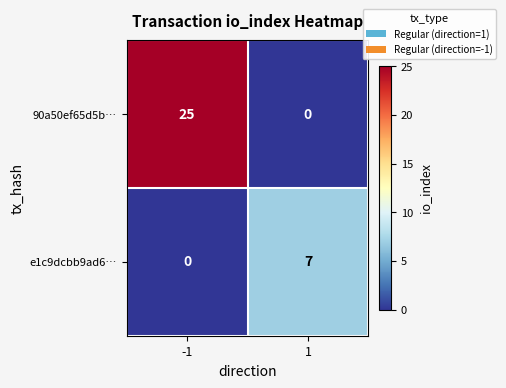

Reading left to right, what are all the values shown in this chart?

90a50ef65d5b…: -1=25	1=0
e1c9dcbb9ad6…: -1=0	1=7